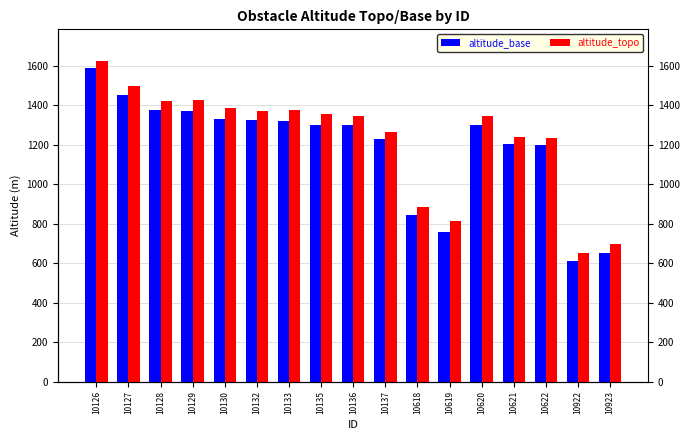

The altitude_topo series shows 810 at 10136. True or false?

False